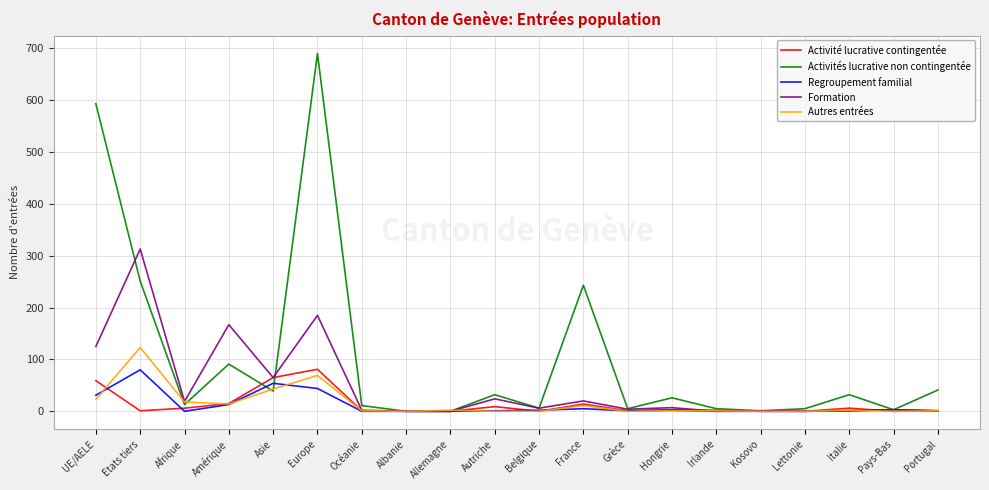

What is the highest value of the Autres entrées series?

123